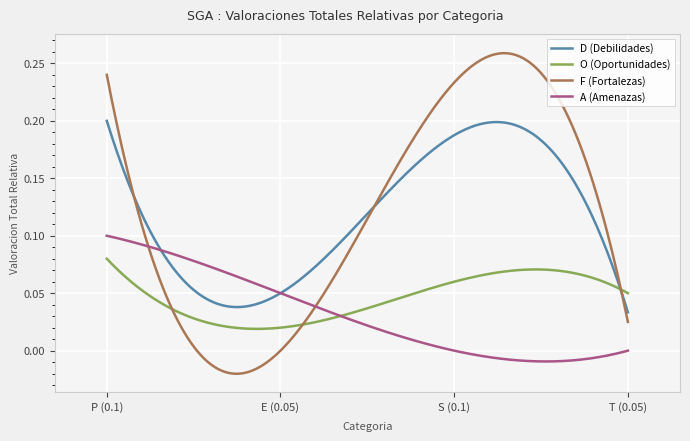

Which series has the largest range (max minus min)?

F (Fortalezas)